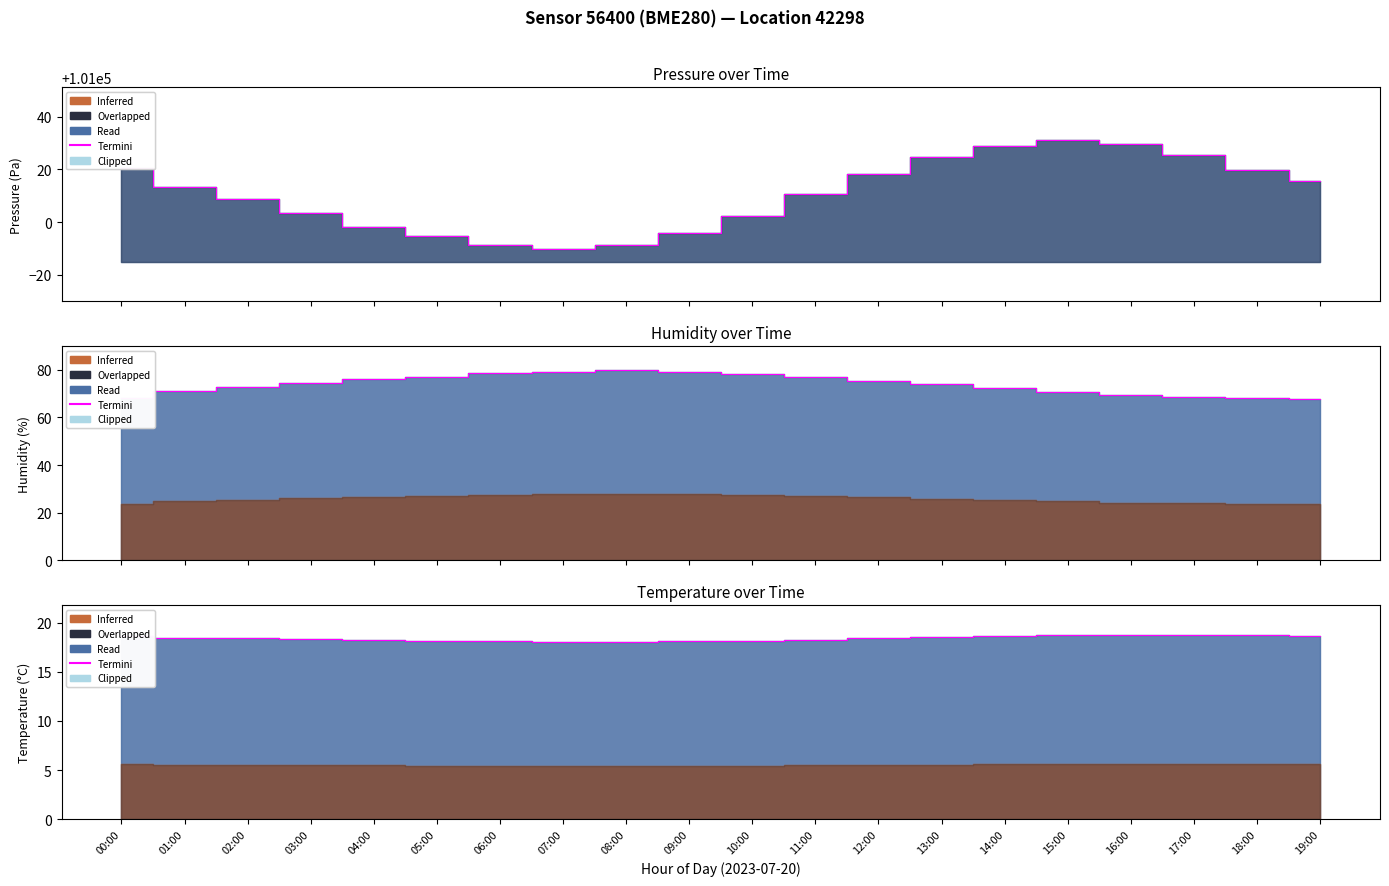

Reading left to right, transcribe all the data shown in this chart.

00:00=18.6	01:00=18.5	02:00=18.4	03:00=18.3	04:00=18.2	05:00=18.2	06:00=18.1	07:00=18.1	08:00=18.1	09:00=18.1	10:00=18.2	11:00=18.3	12:00=18.4	13:00=18.6	14:00=18.7	15:00=18.7	16:00=18.8	17:00=18.8	18:00=18.7	19:00=18.6